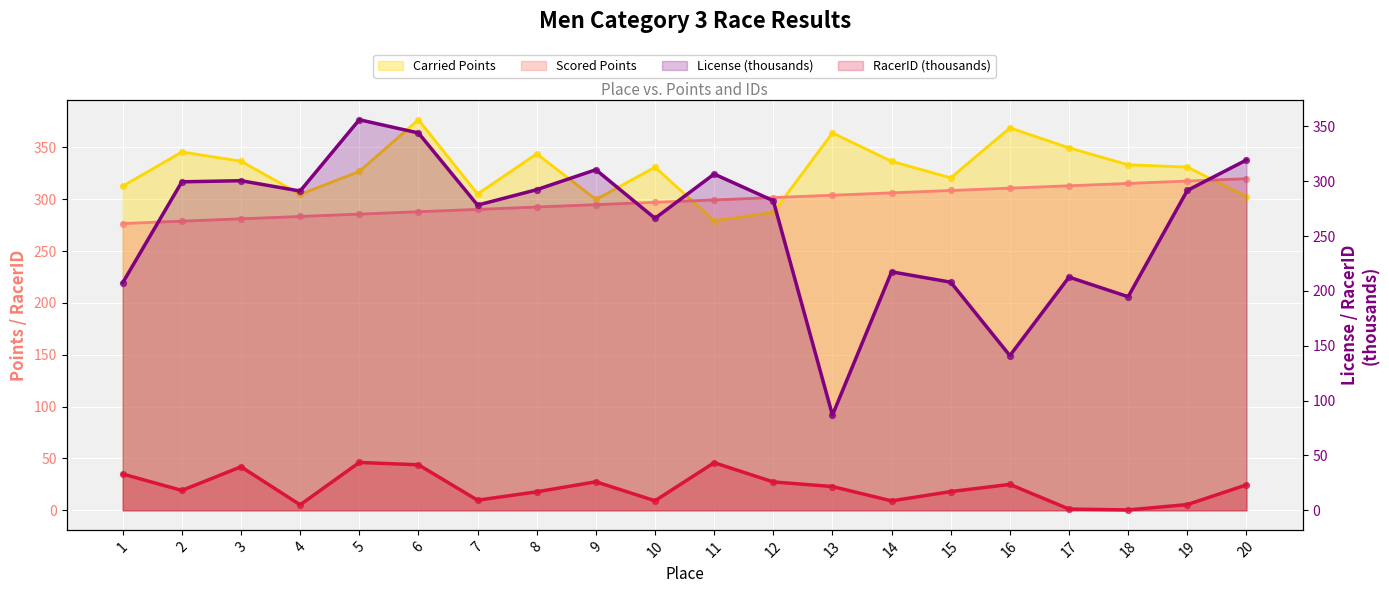

Is the value of Carried Points at 18 greater than the value of Scored Points at 4?

Yes